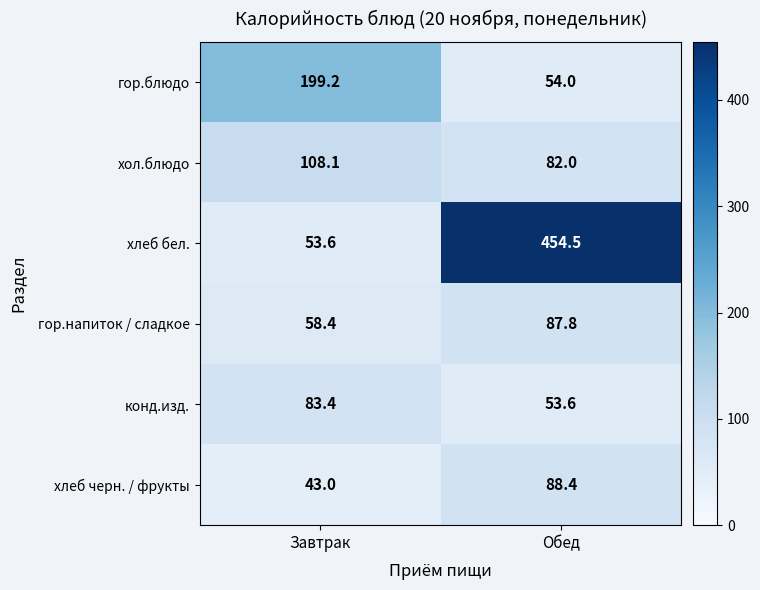

At Обед, list the series in order from largest to smallest.

хлеб бел., хлеб черн. / фрукты, гор.напиток / сладкое, хол.блюдо, гор.блюдо, конд.изд.